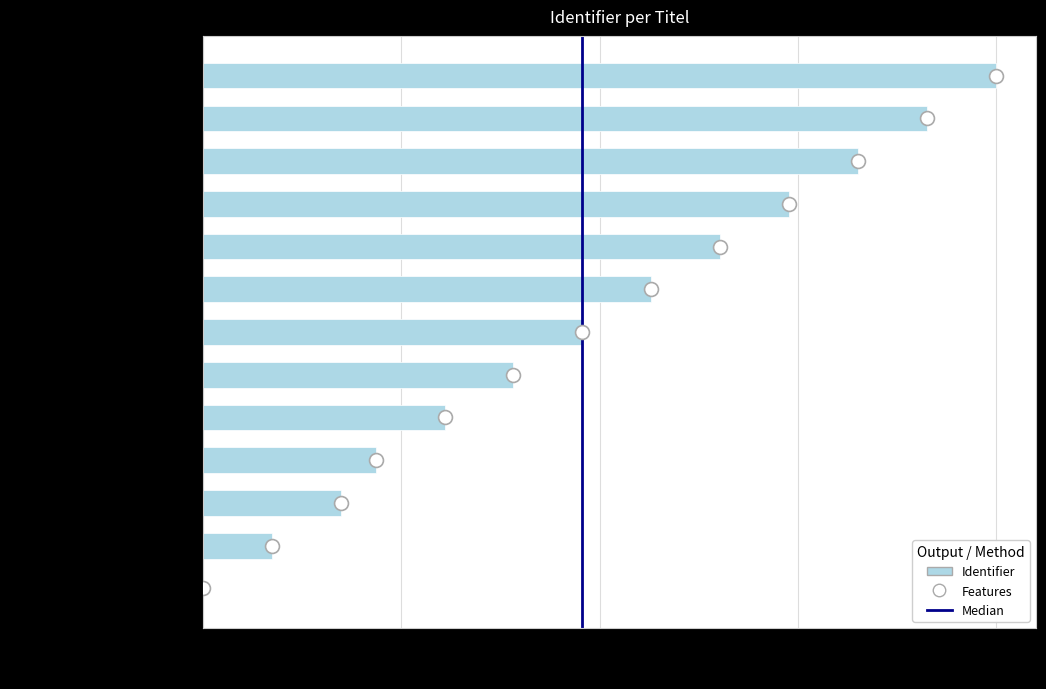

How many positive values are there?

12